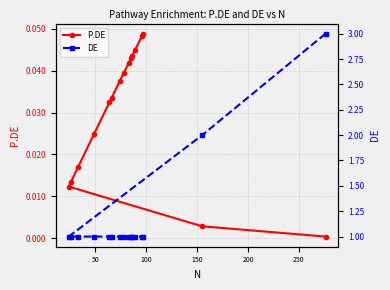

Does the chart have visible grid lines?

Yes